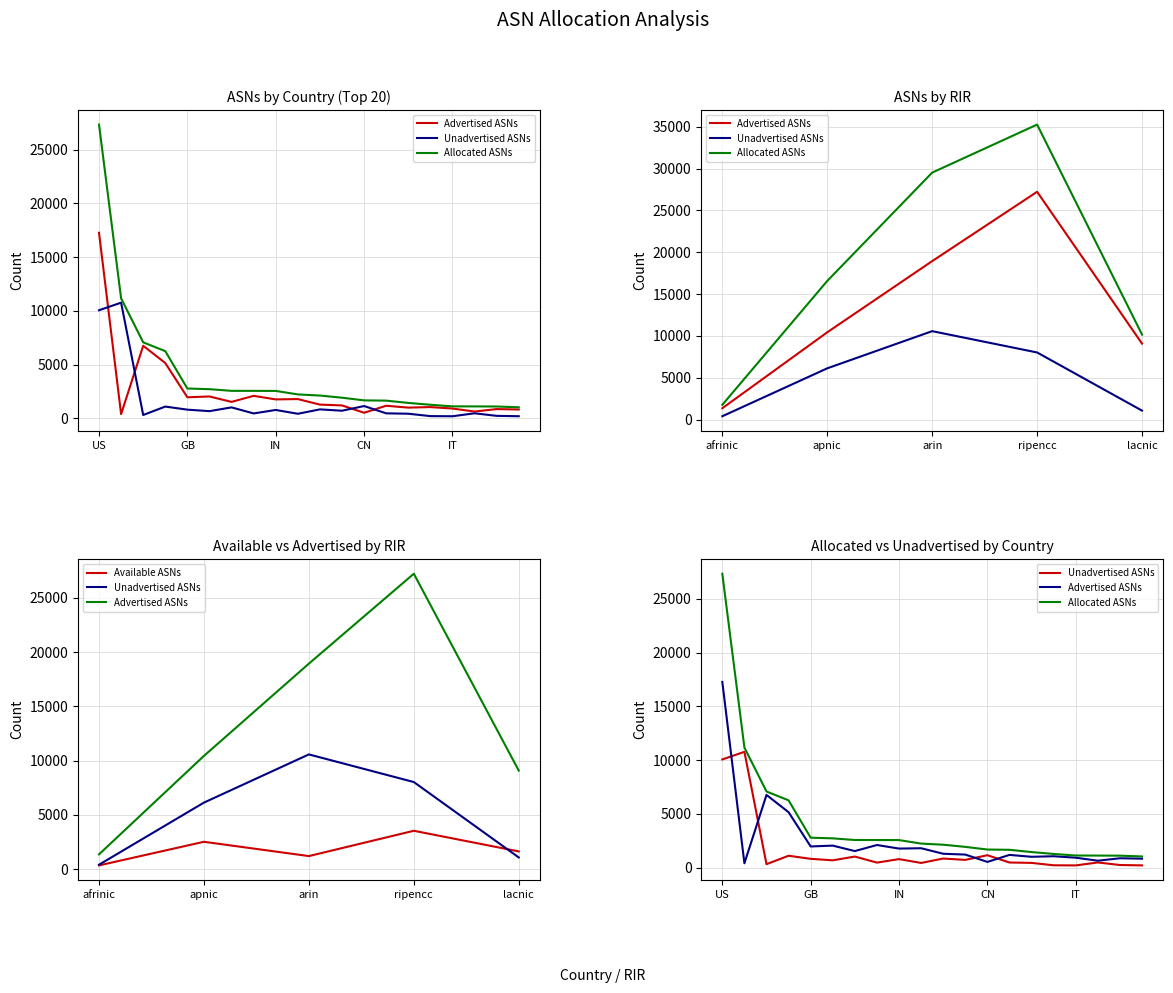

At which category does Unadvertised ASNs reach its first local peak?

ZZ